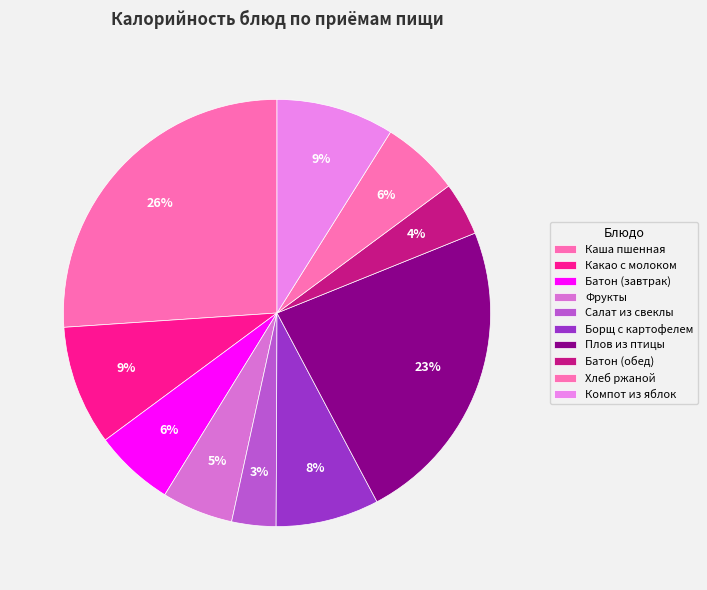

Which has a higher value, Батон (завтрак) or Хлеб ржаной?

Батон (завтрак)